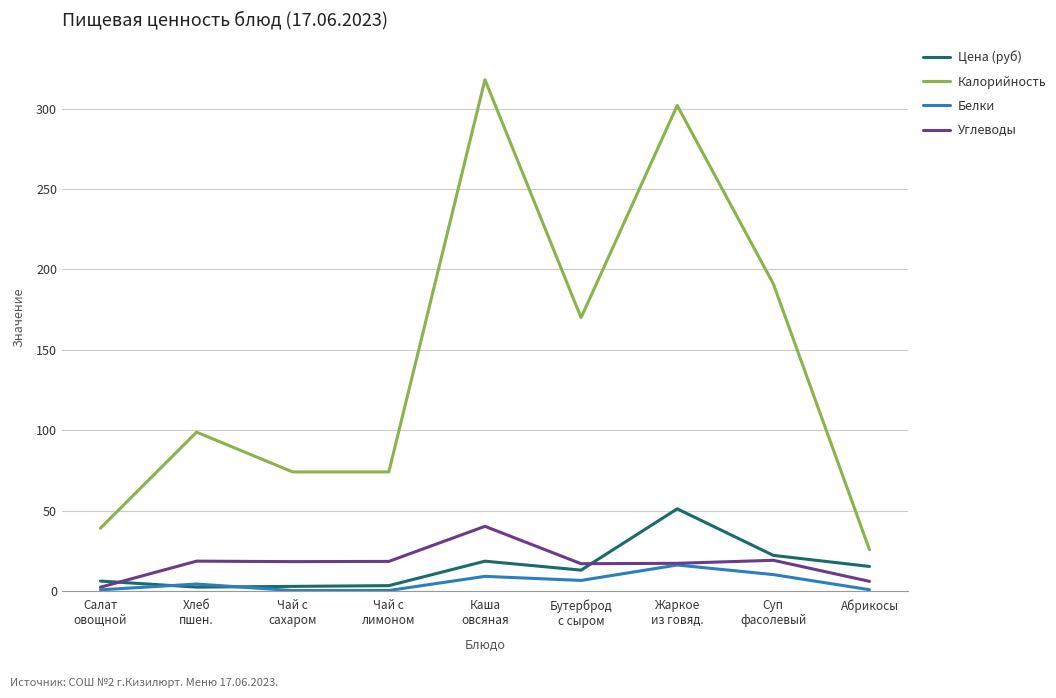

How many intersections are there between Цена (руб) and Белки?

2